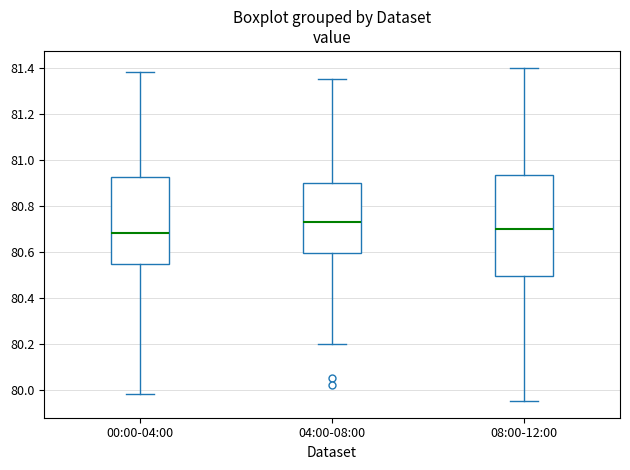

Which box is the tallest, from its lower edge to its upper edge?

08:00-12:00